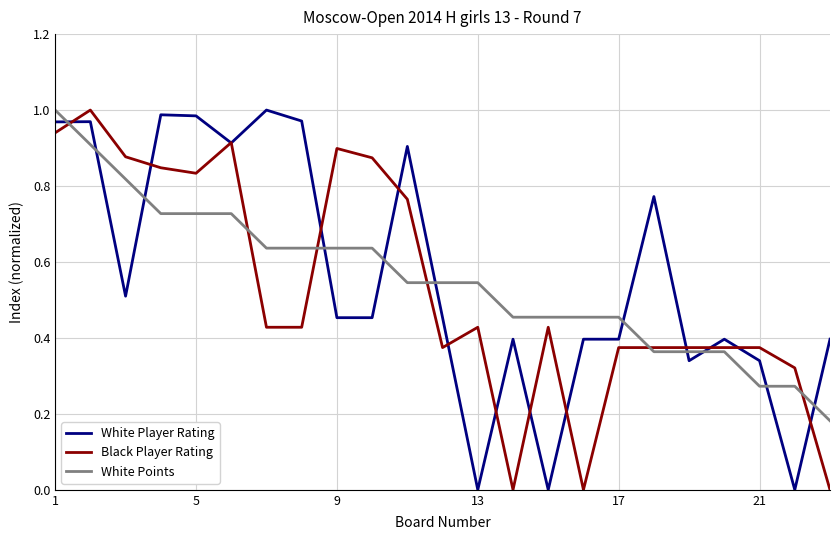

Which series ends up on top after the final intersection of White Points and White Player Rating?

White Player Rating